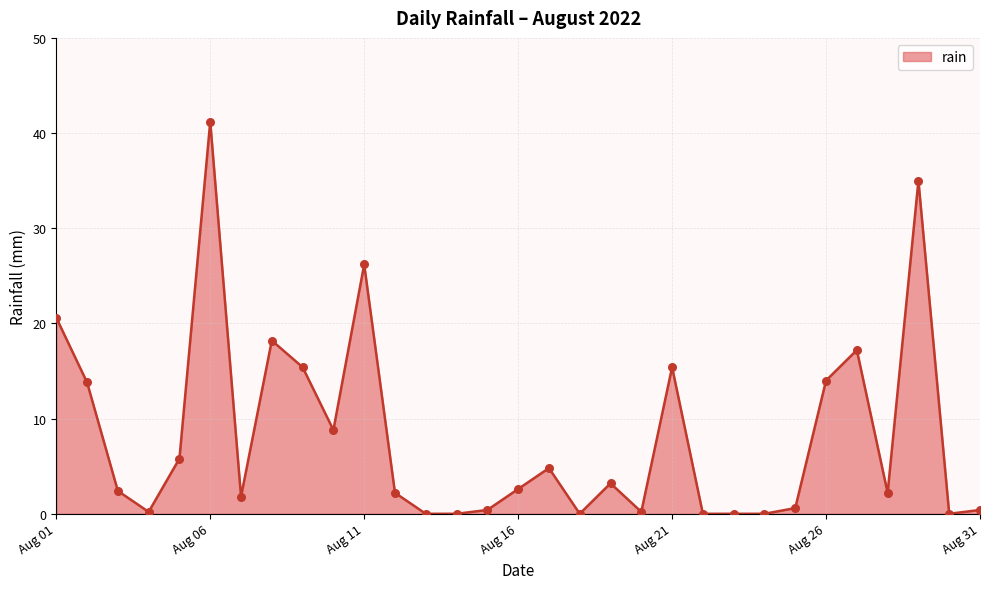

What is the difference between the maximum and minimum values?

41.2